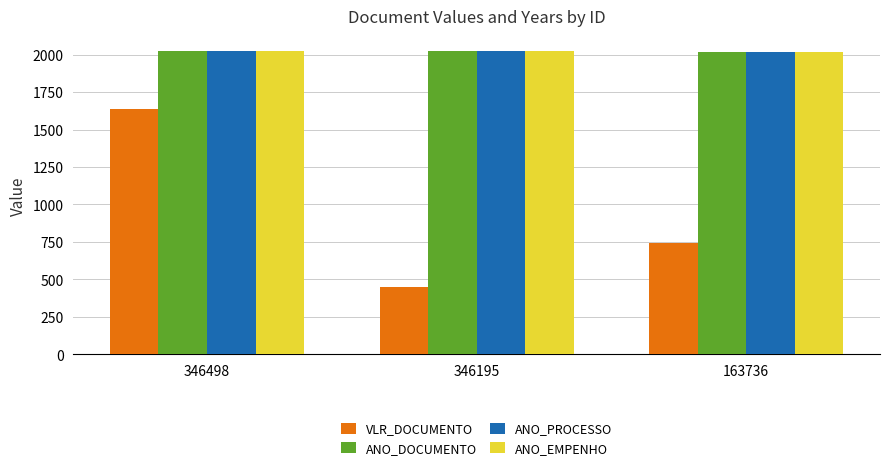

What is the total value across all series at 346195?

6517